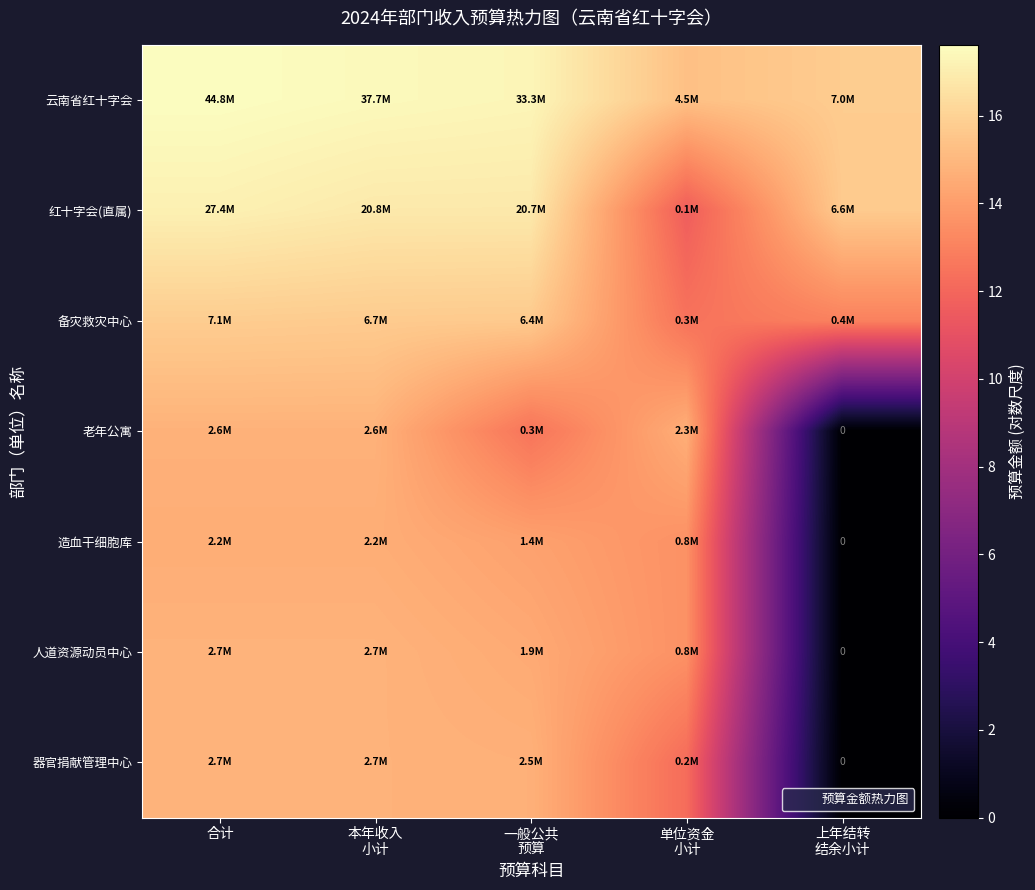

At which category is the sum across all series the highest?

合计